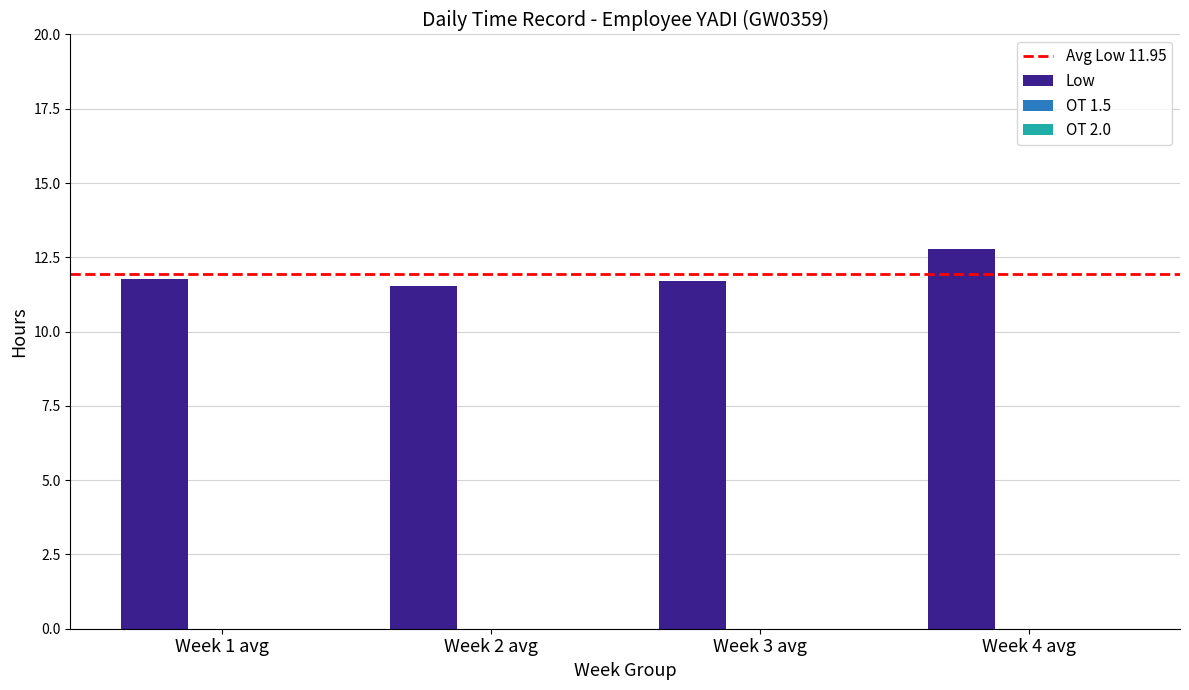

The chart shows a value of 12.8 at Week 4 avg. True or false?

True